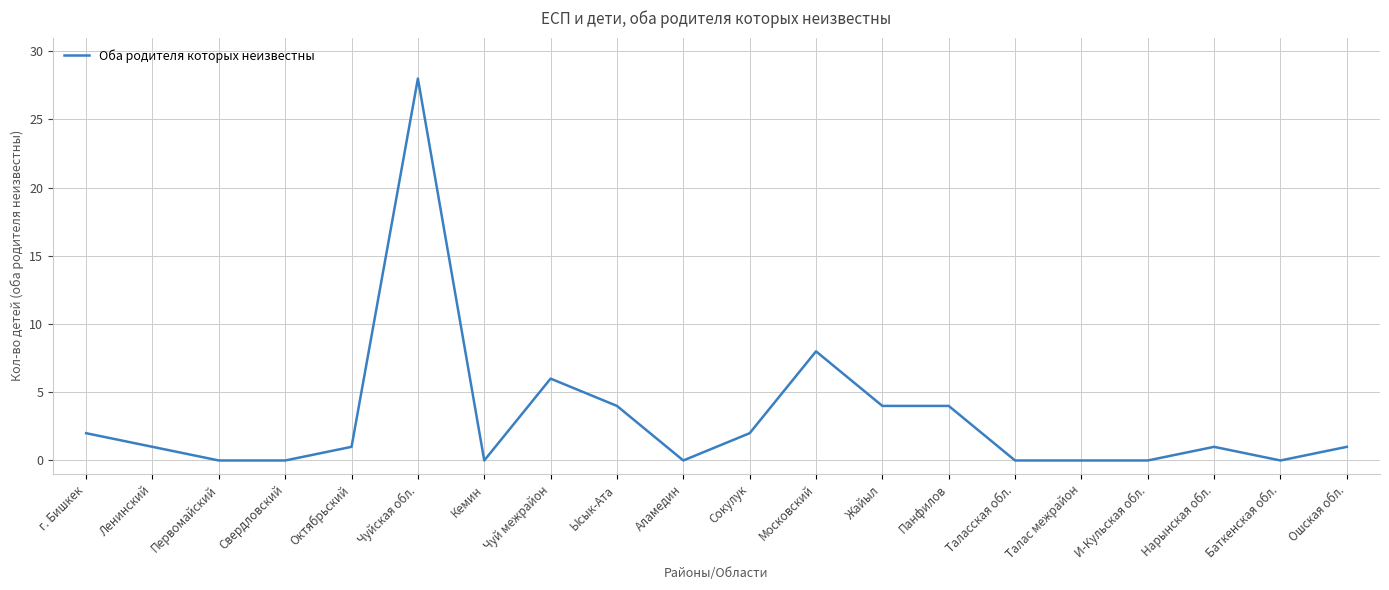

What is the ratio of the value at Панфилов to the value at Чуйская обл.?

0.1